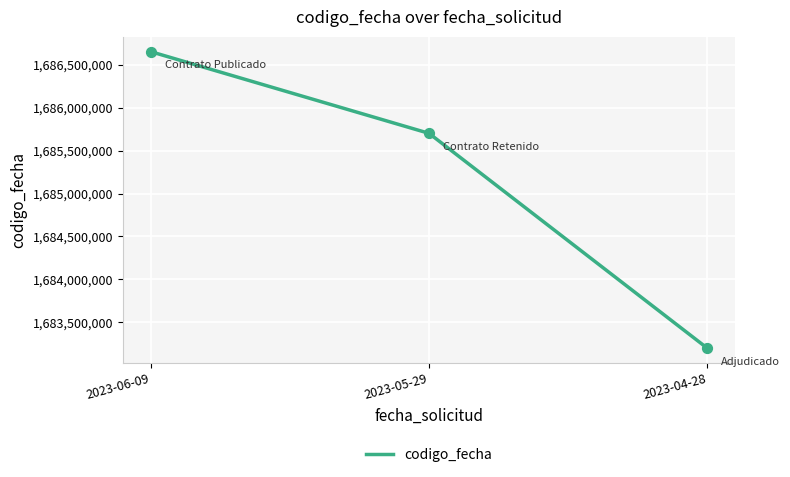

Approximately how many times larger is the value at 2023-06-09 compared to 2023-04-28?

1.0